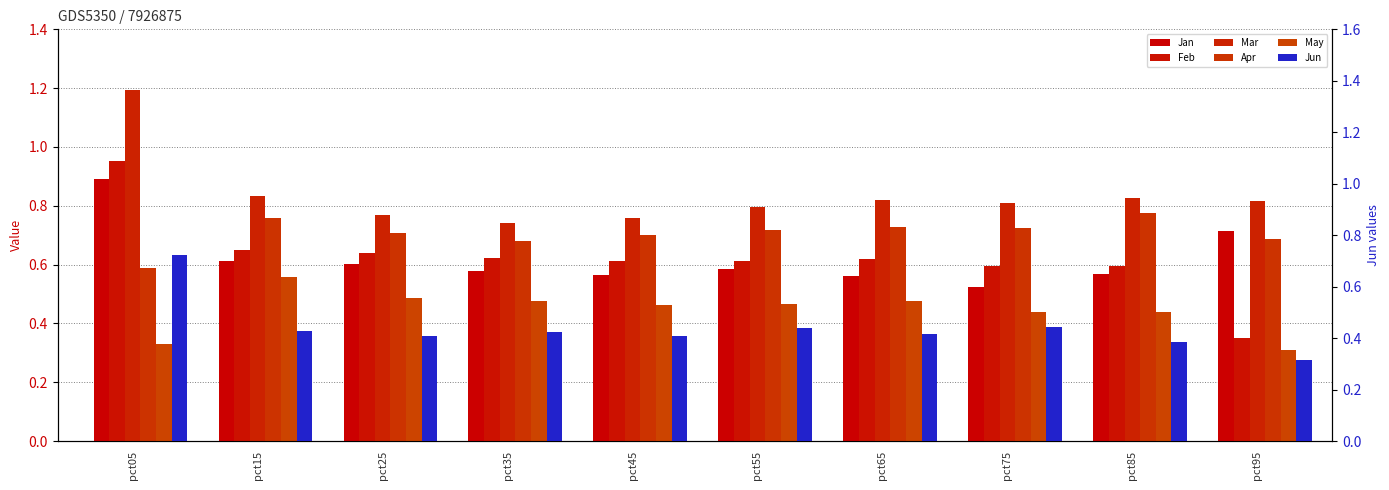

List the series in order of their peak value, highest first.

Mar, Feb, Jan, Apr, Jun, May